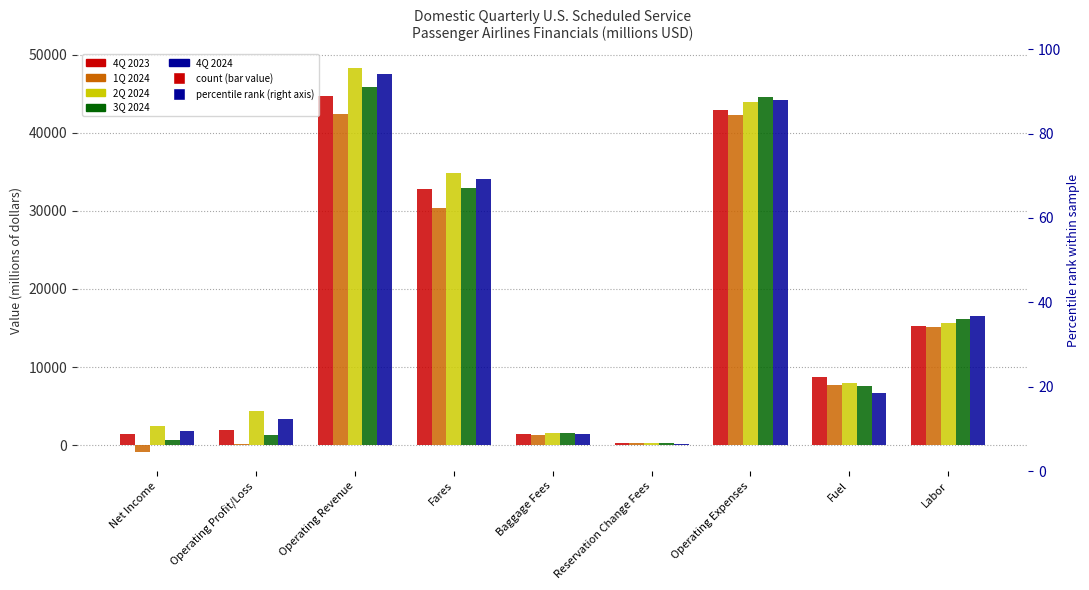

Reading left to right, list all the values displayed in this chart.

4Q 2023: 1447.2	1875.2	44766.4	32779.4	1388.3	221.8	42891.2	8671.1	15201.9
1Q 2024: -872.0	110.9	42348.0	30415.4	1355.0	208.9	42237.0	7688.3	15091.8
2Q 2024: 2509.0	4347.7	48250.3	34816.2	1575.6	230.5	43902.6	7987.7	15603.5
3Q 2024: 710.9	1297.5	45869.6	32984.9	1501.2	210.3	44572.1	7557.4	16199.6
4Q 2024: 1870.1	3400.6	47549.1	34032.3	1401.0	200.3	44148.5	6701.5	16569.6